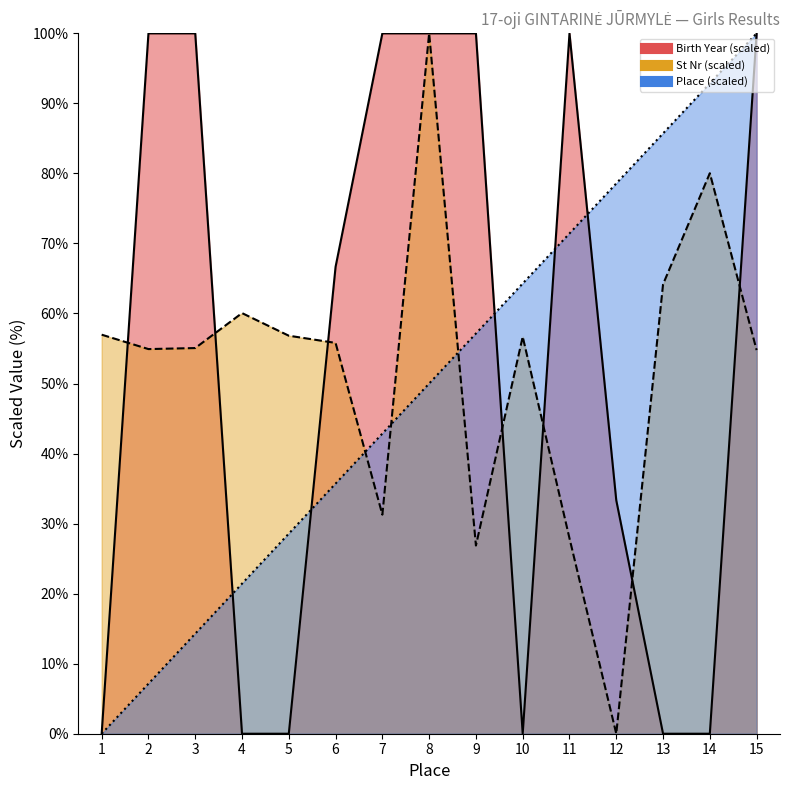

The St Nr series shows 12.5 at 7. True or false?

False